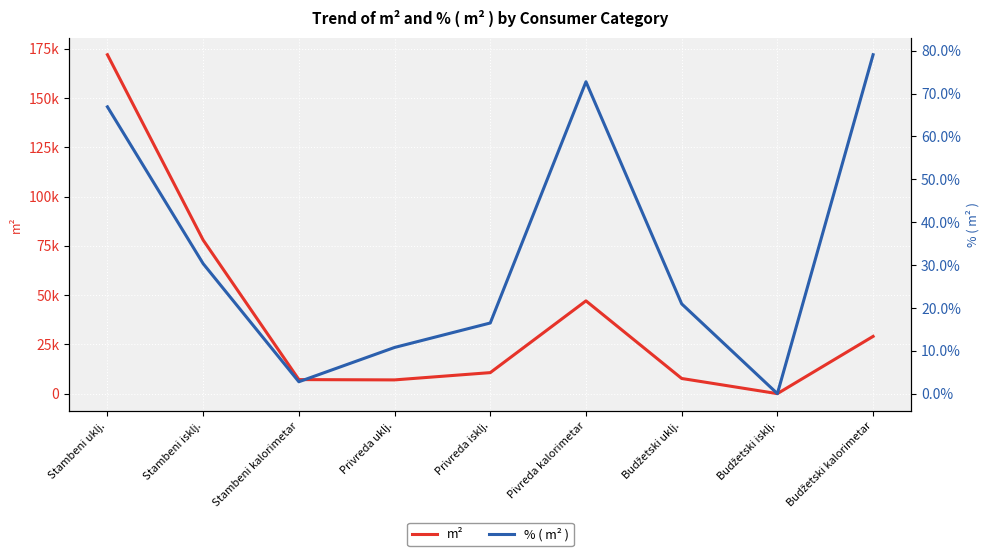

What are all the series names shown in the legend?

m², % ( m² )